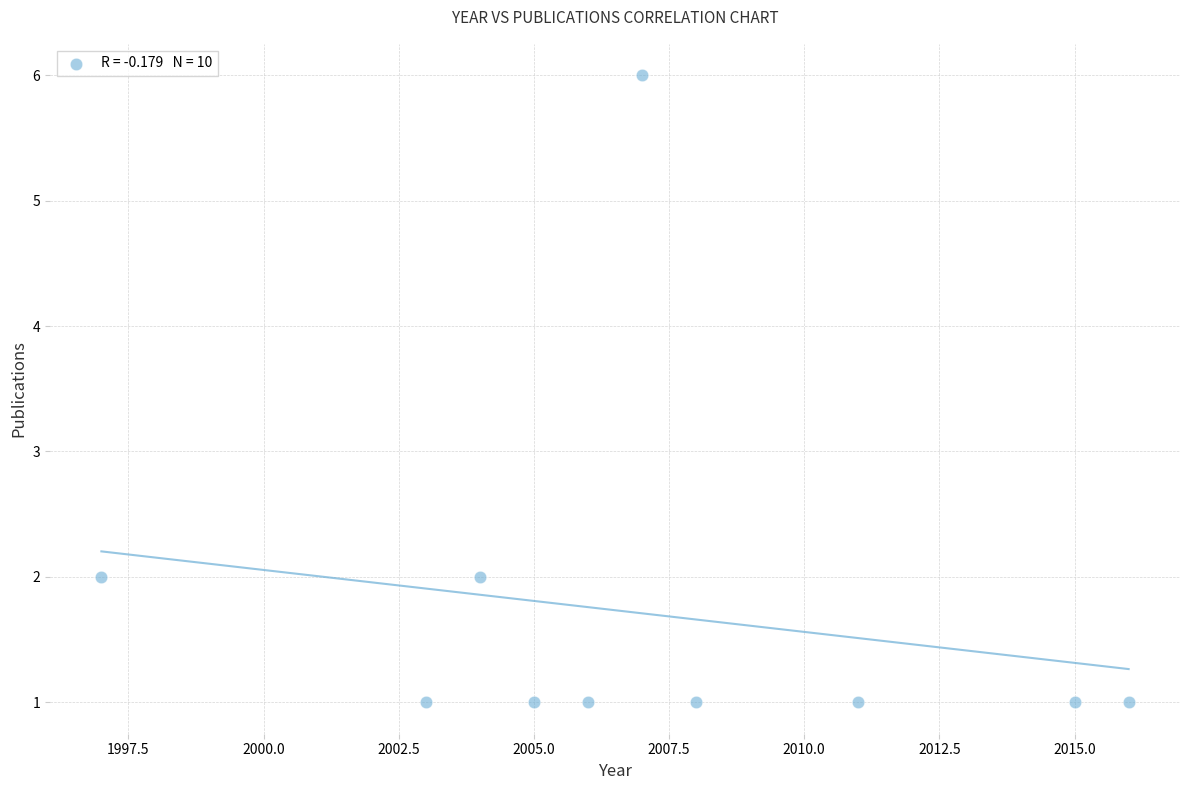

What is the range of X values (max minus min)?

19